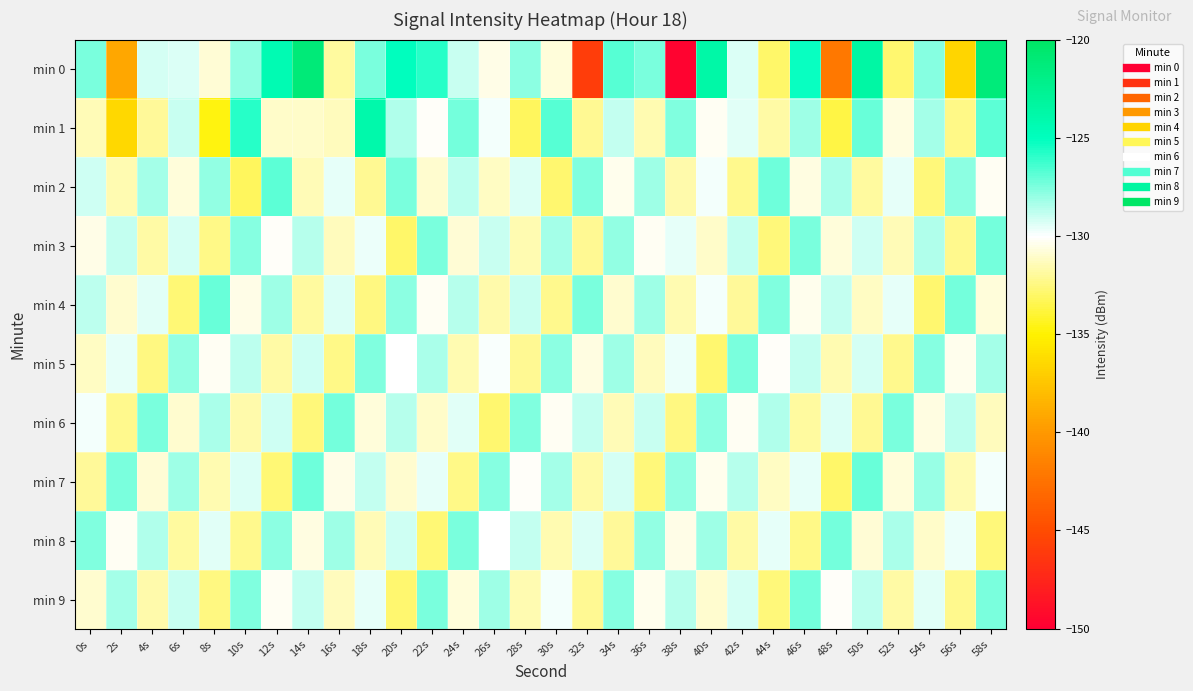

What is the spread (max minus min) of values at 20s?

7.9